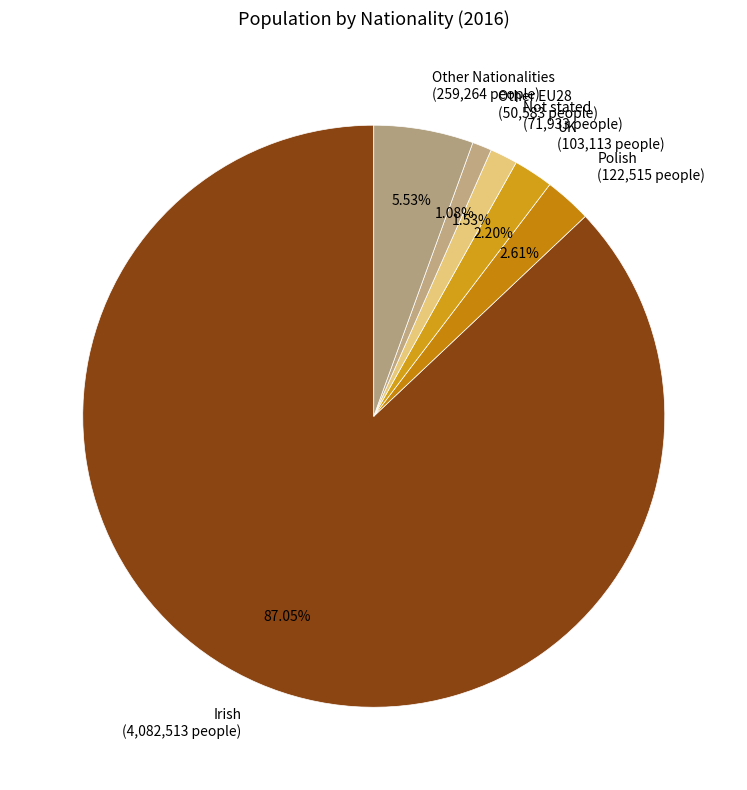

What is the ratio of the value at Not stated (71,933 people) to the value at UK (103,113 people)?

0.7